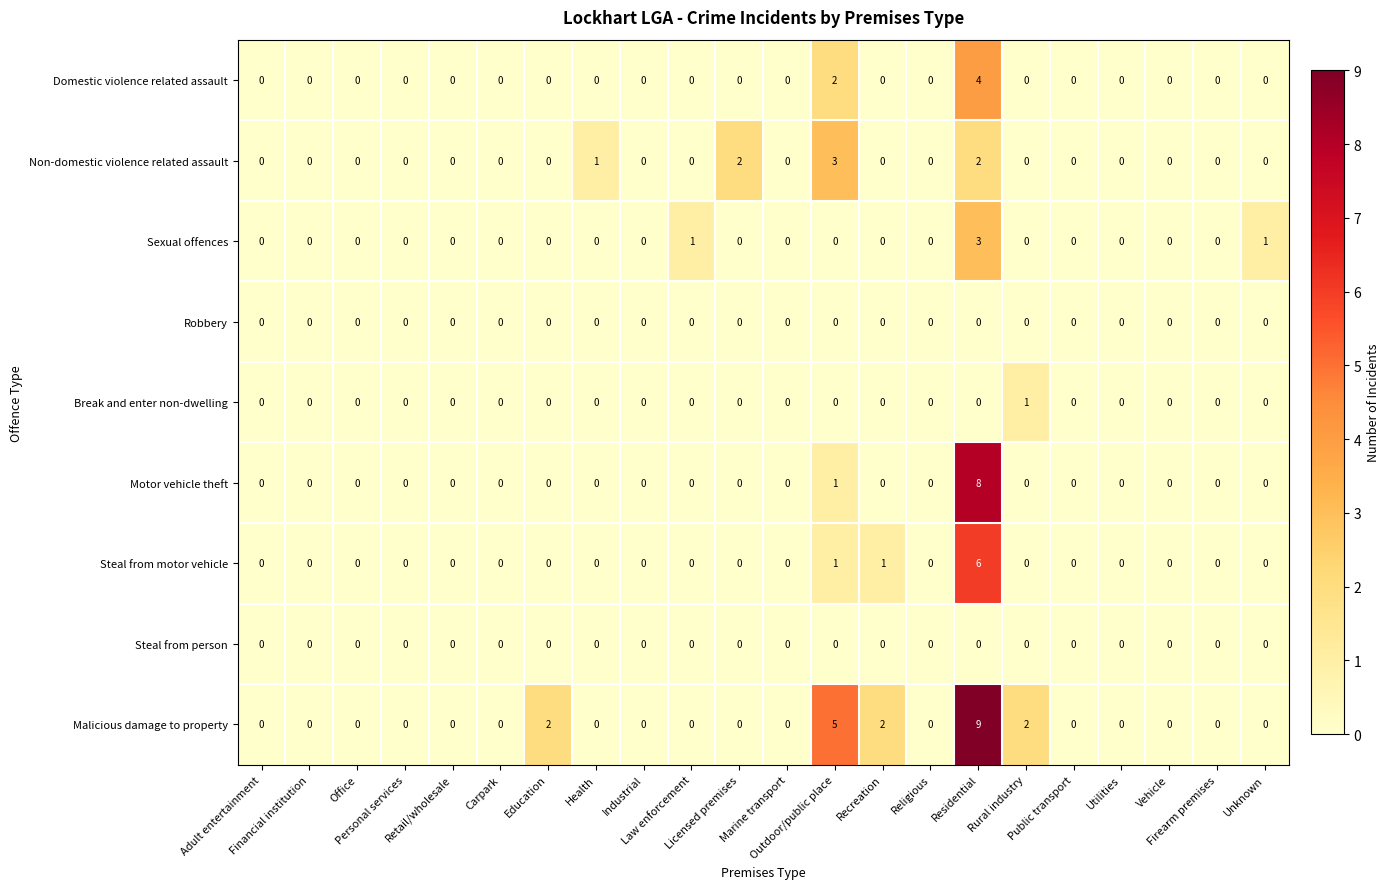

At which category is the sum across all series the highest?

Residential